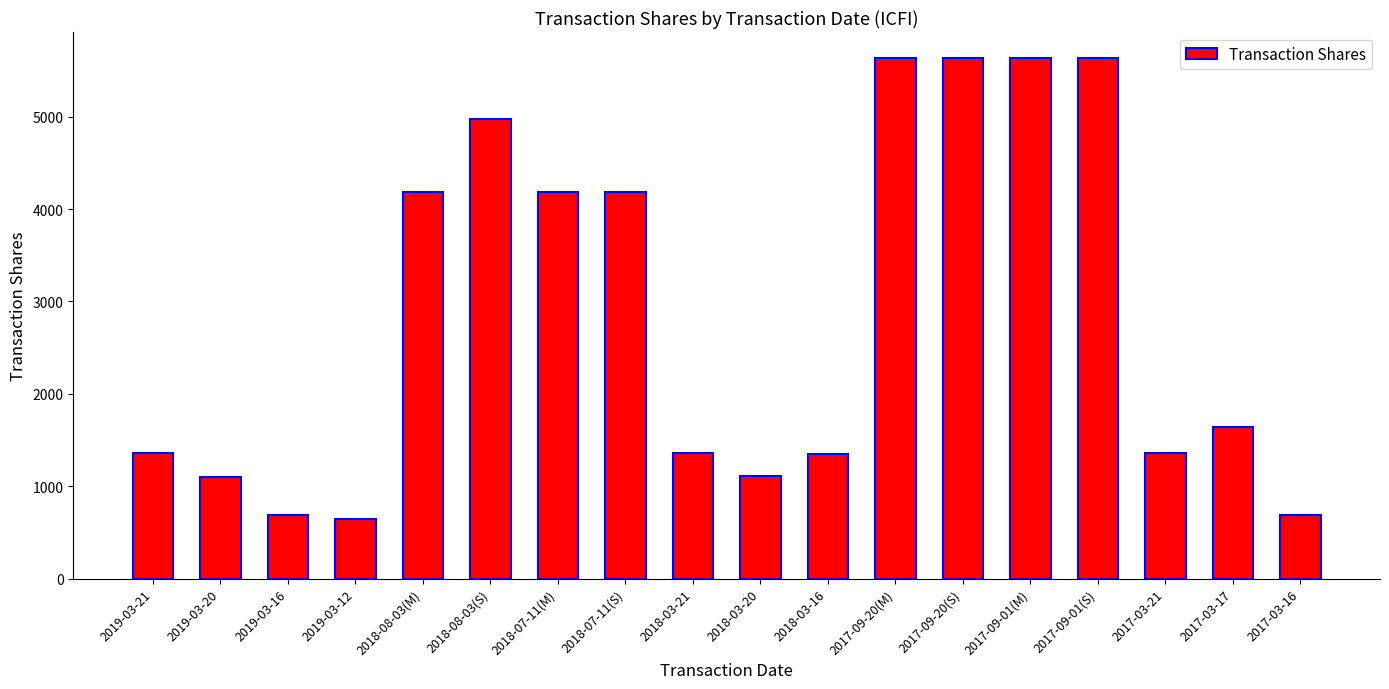

What is the smallest value displayed?

646